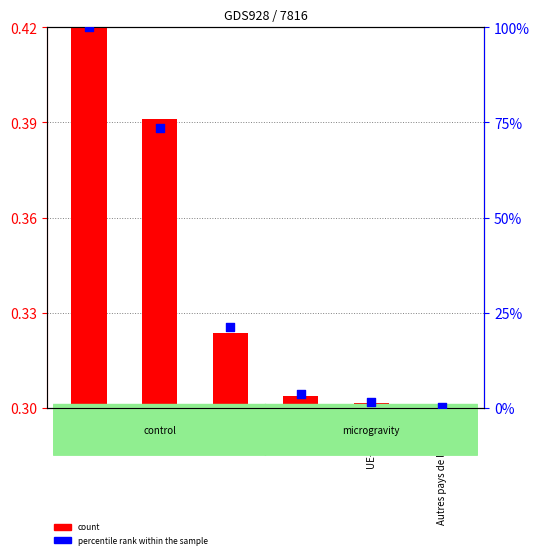

What are all the series names shown in the legend?

count, percentile rank within the sample